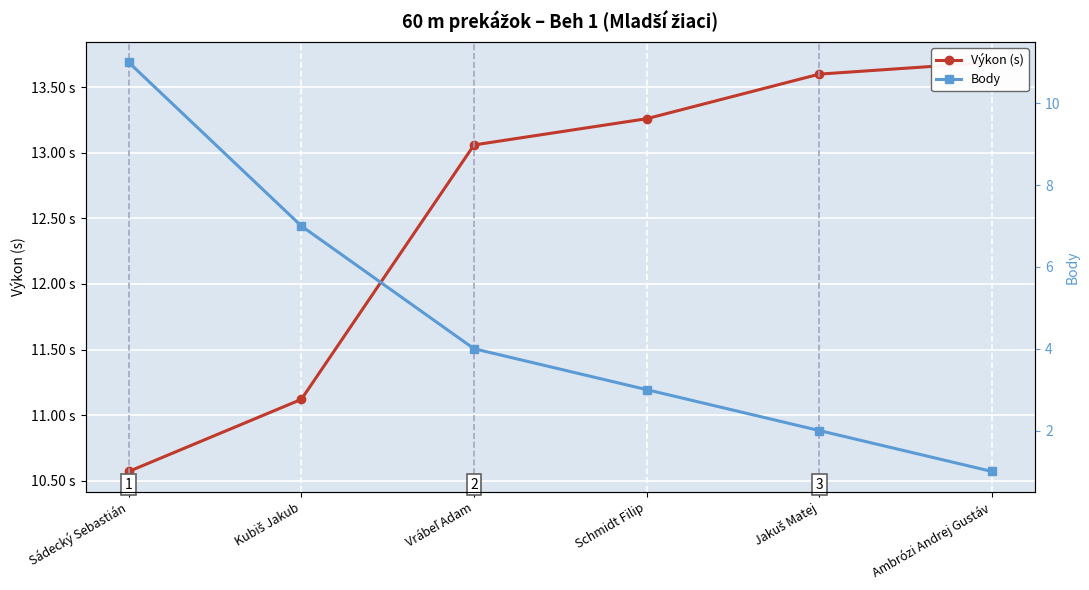

How many lines are shown in the chart?

2